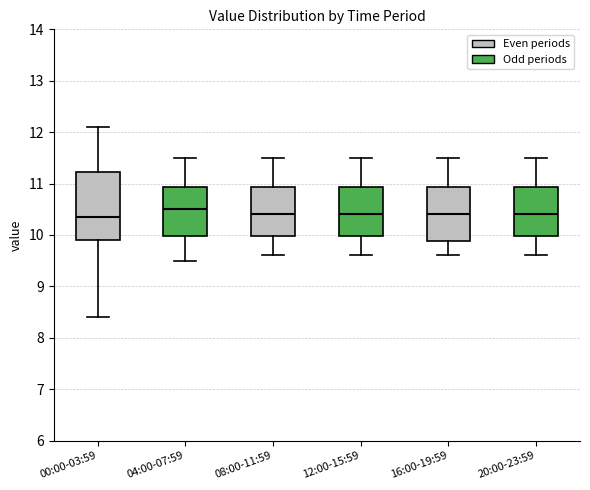

Comparing the boxes themselves (not the whiskers), which one is the tallest?

00:00-03:59